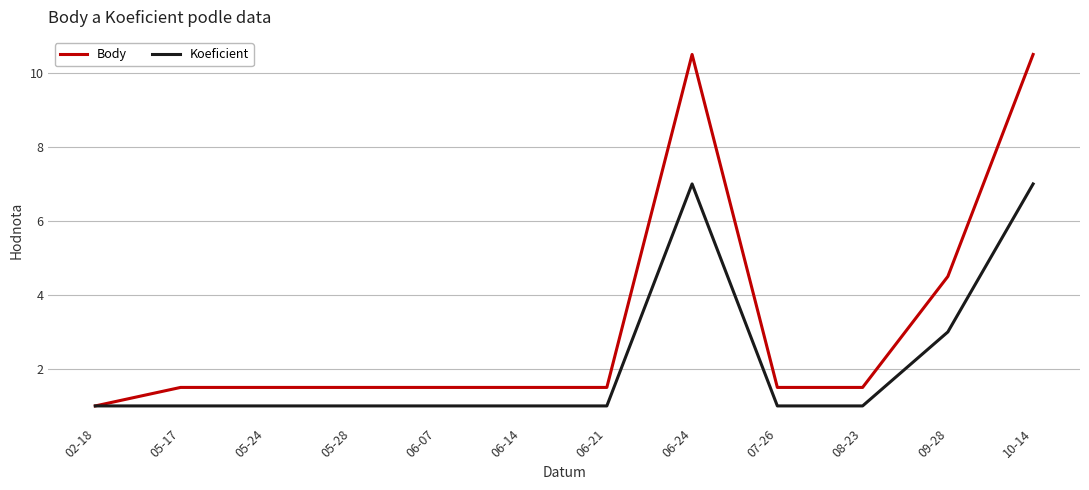

What is the spread (max minus min) of values at 05-28?

0.5